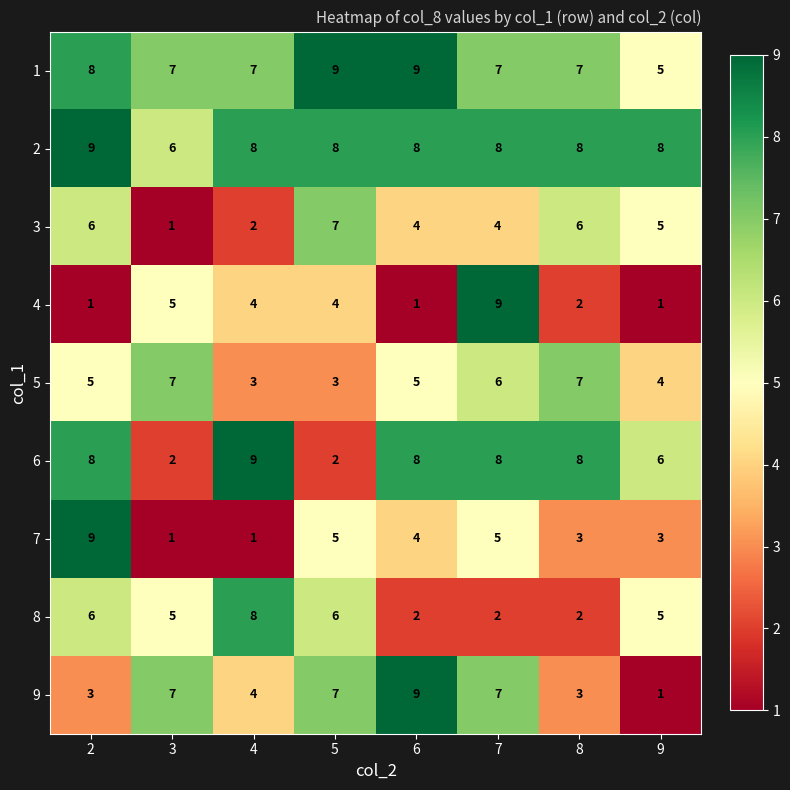

What is the approximate value of 4 at 4?

4